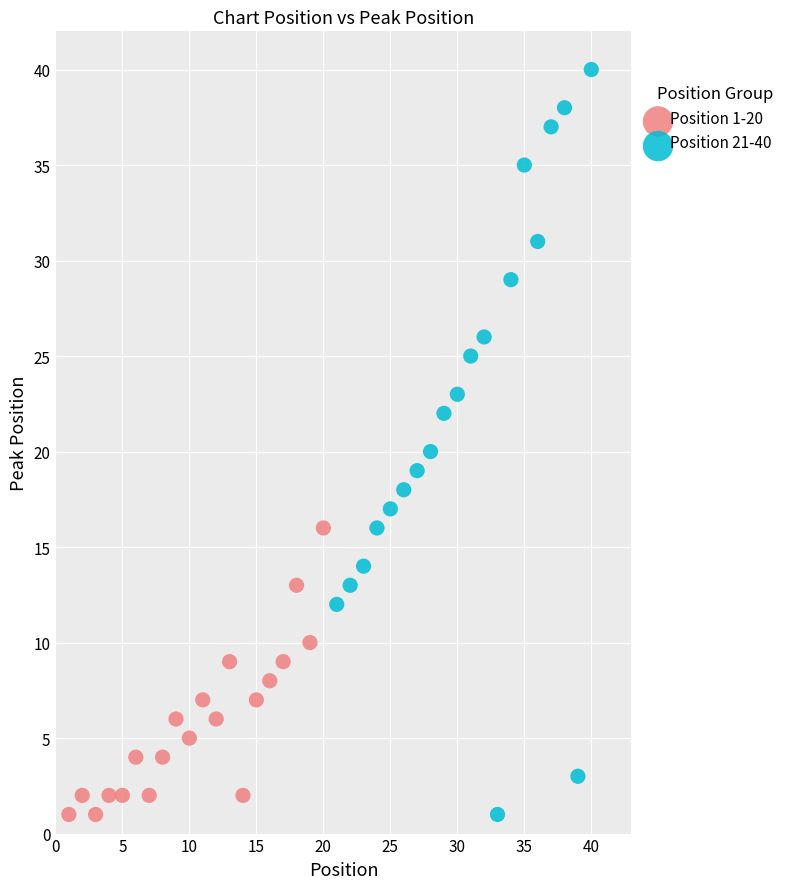

Which series contains the highest Y value?

Position 21-40